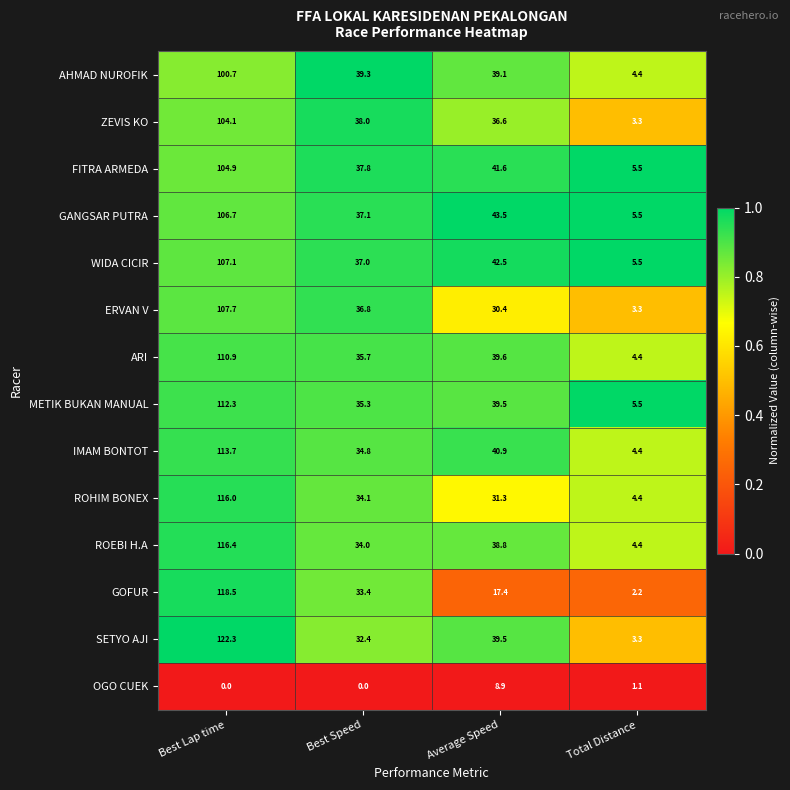

Which series has the widest spread of values?

SETYO AJI